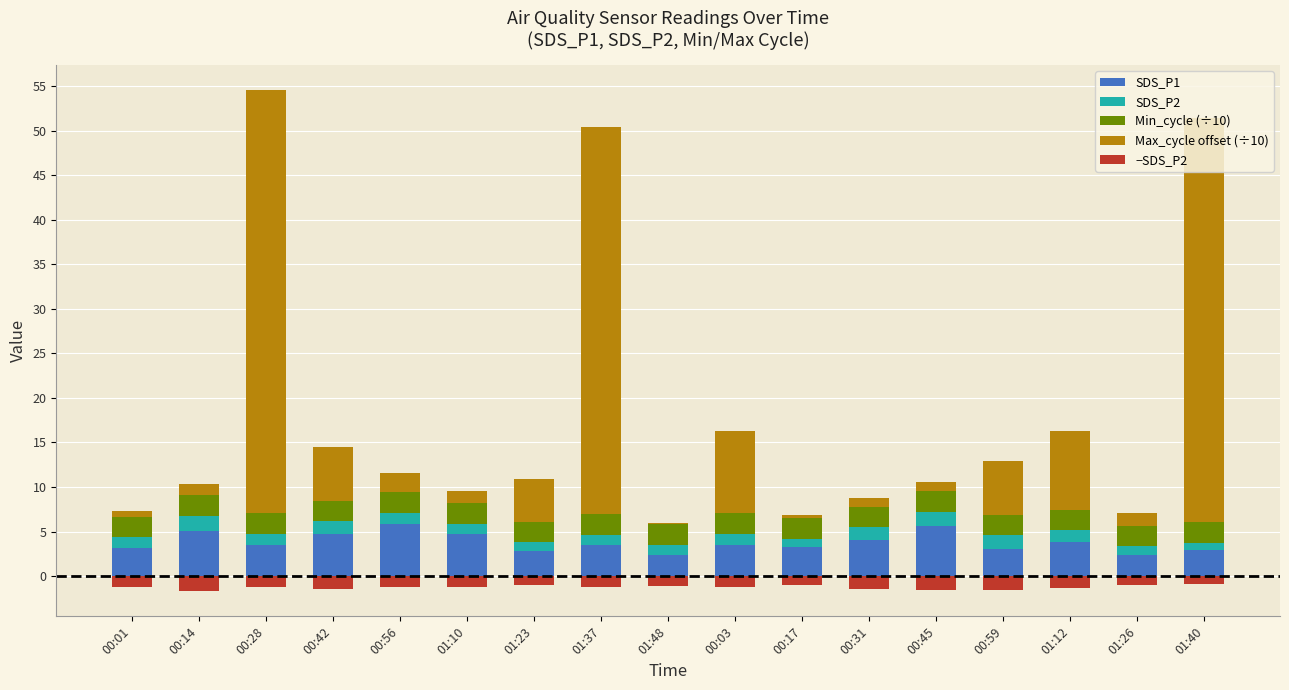

At how many categories does at least one series exceed 42?

3